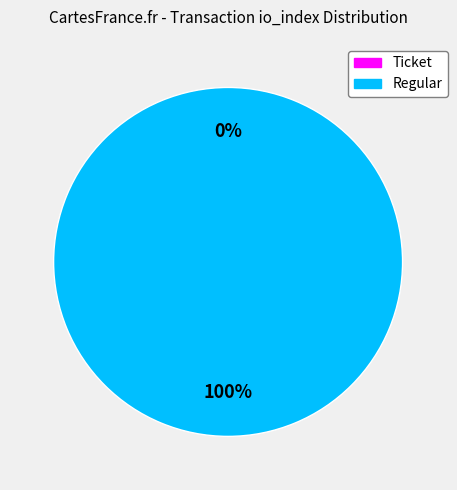

Is it true that Ticket (direction: -1) is 0% of the pie?

True